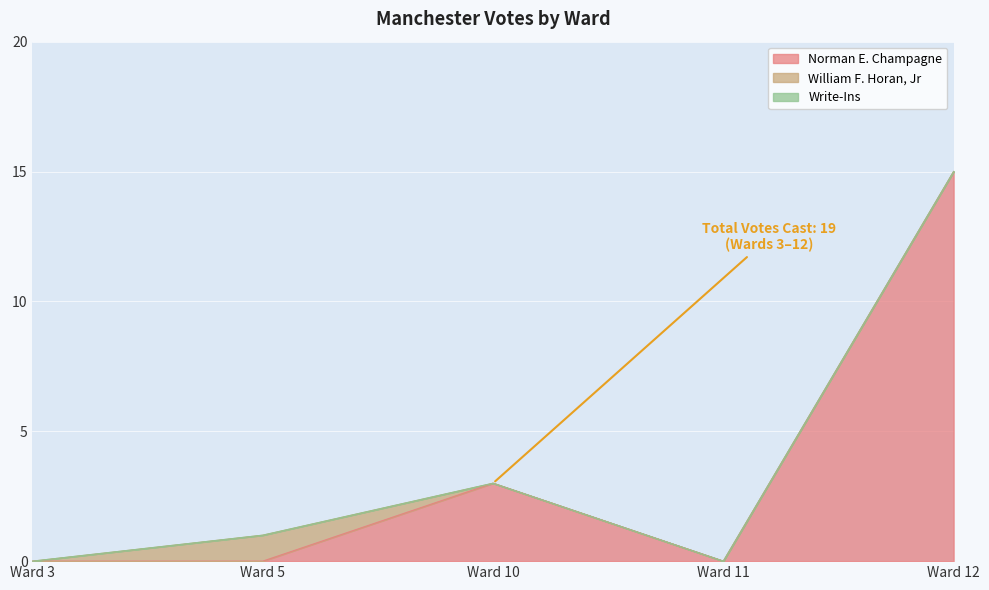

True or false: William F. Horan, Jr and Write-Ins cross at least once.

False